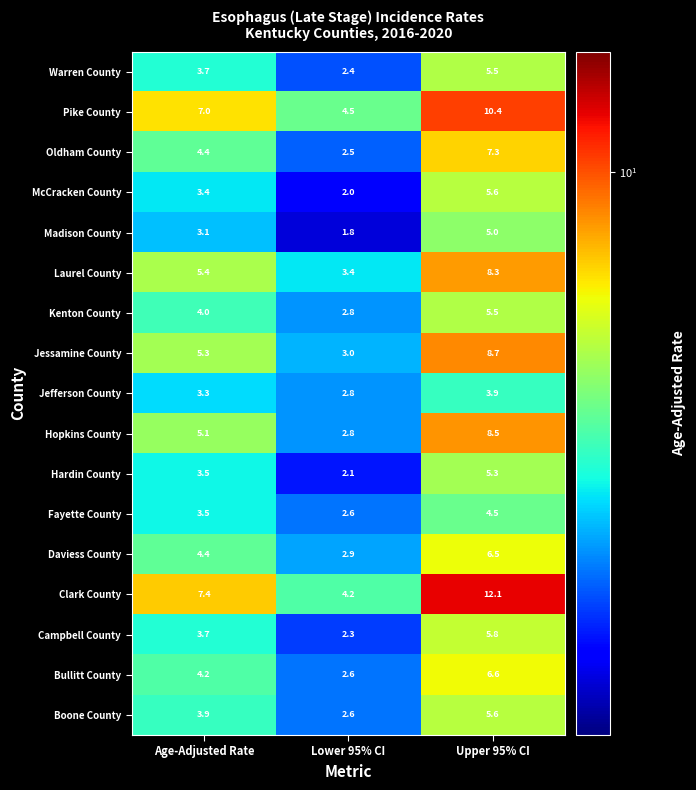

List the labels in order of Hardin County value, largest first.

Upper 95% CI, Age-Adjusted Rate, Lower 95% CI